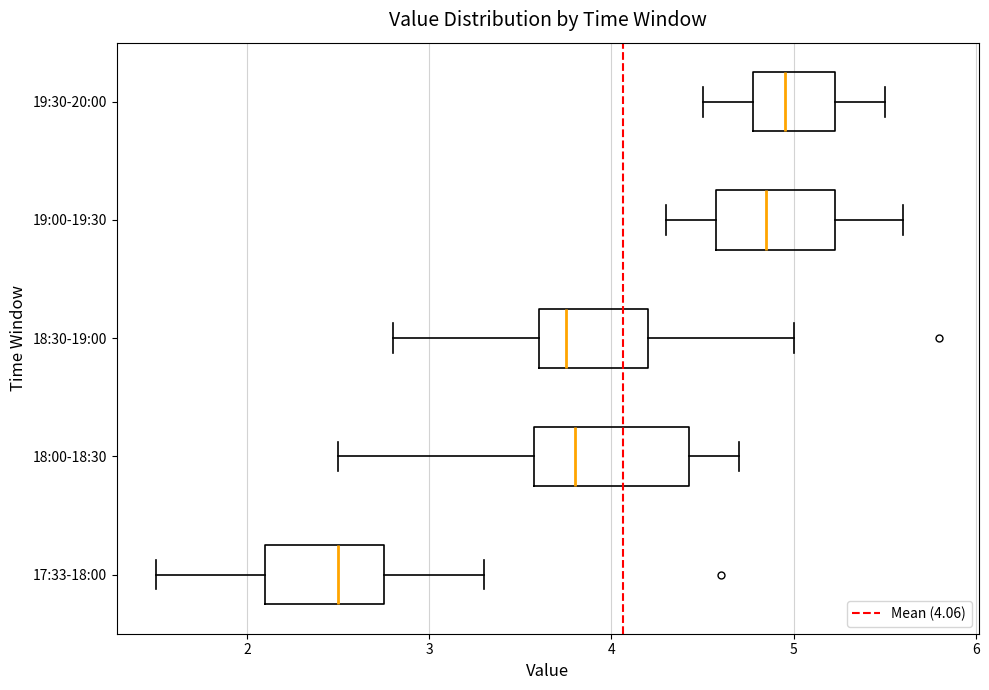

Which box has the furthest to the left median line?

17:33-18:00